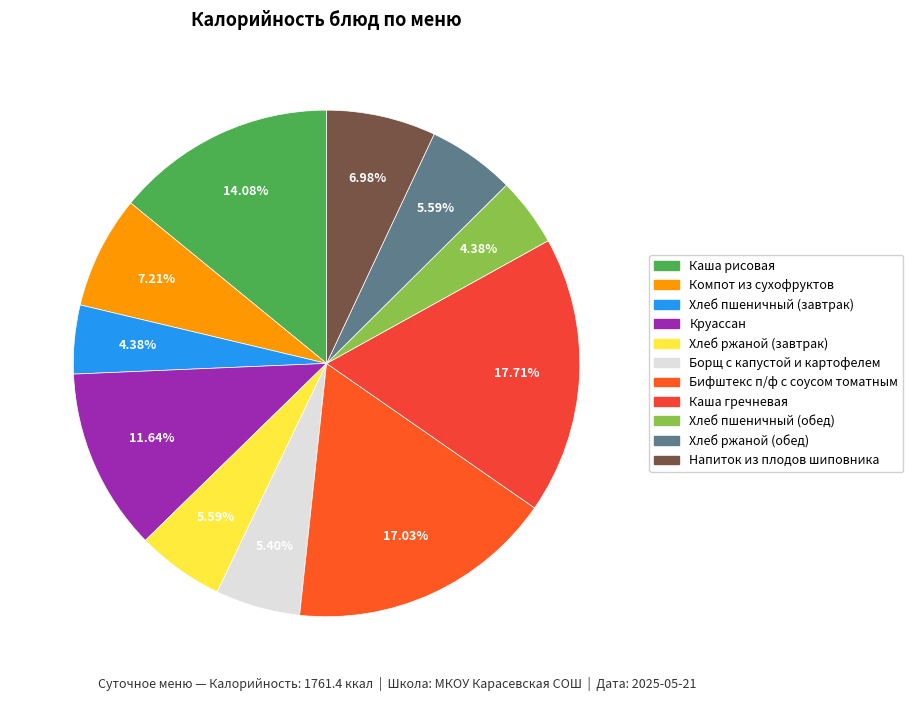

Is it true that Компот из сухофруктов is 7% of the pie?

True